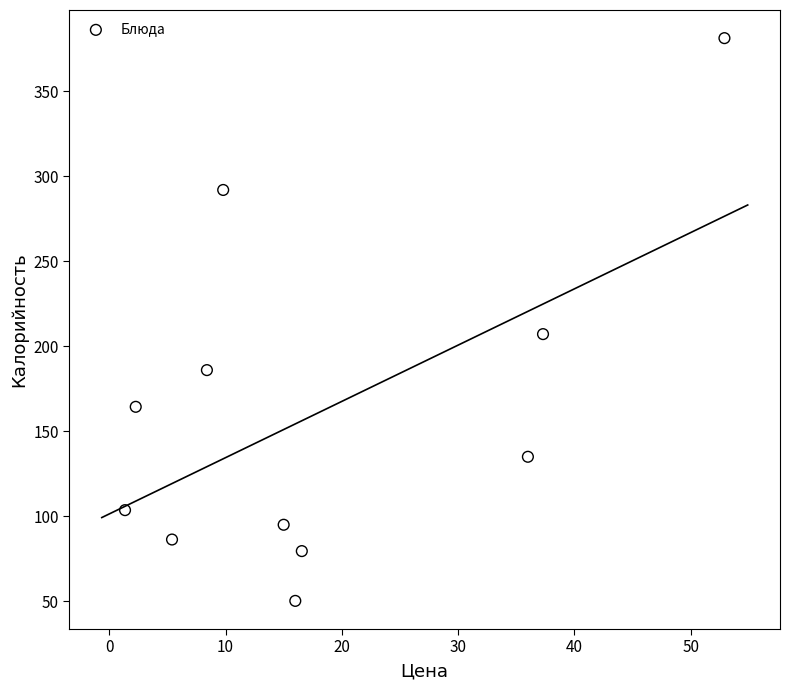

What is the average Y value?

161.9